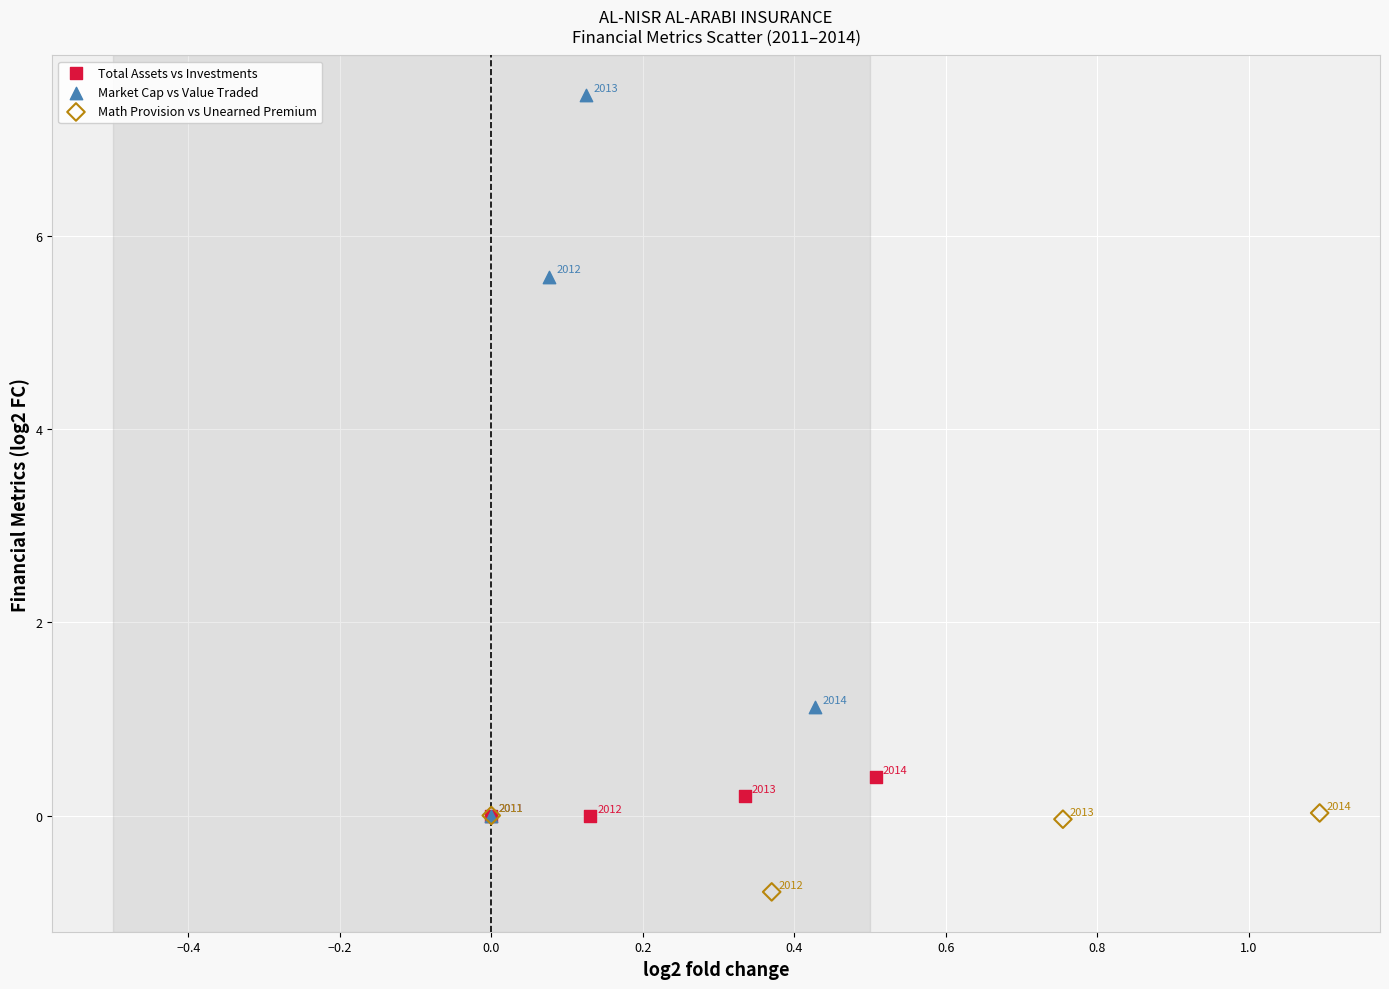

What are all the series names shown in the legend?

Total Assets vs Investments, Market Cap vs Value Traded, Math Provision vs Unearned Premium